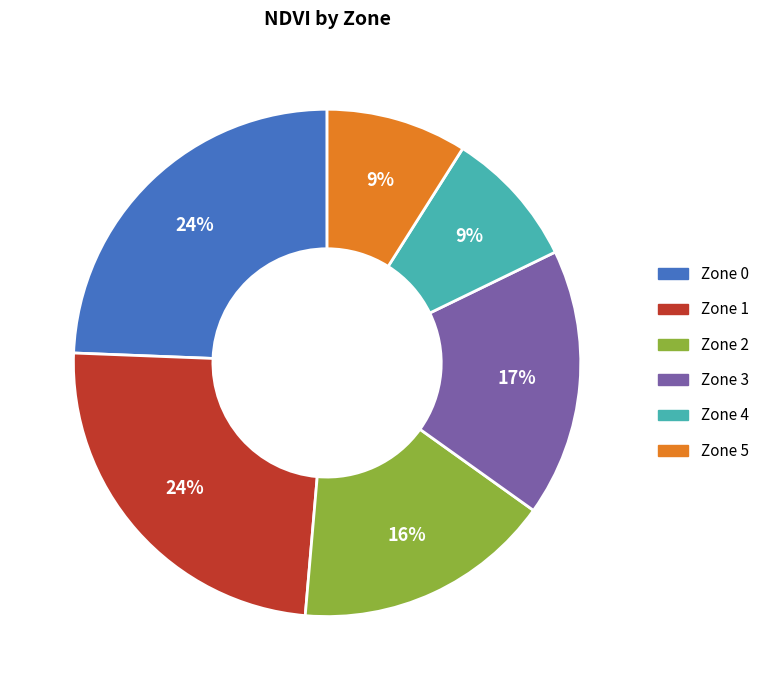

To the nearest percent, what is the difference between the Zone 5 and Zone 3 slice percentages?

8%